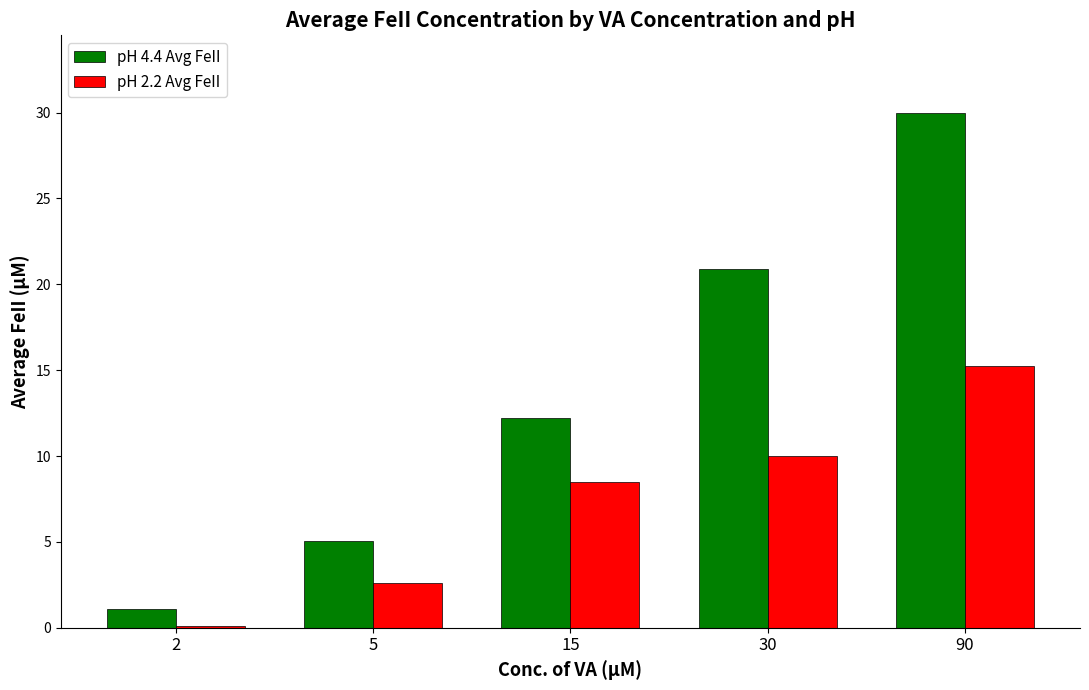

The pH 4.4 Avg FeII series shows 12.2 at 15. True or false?

True